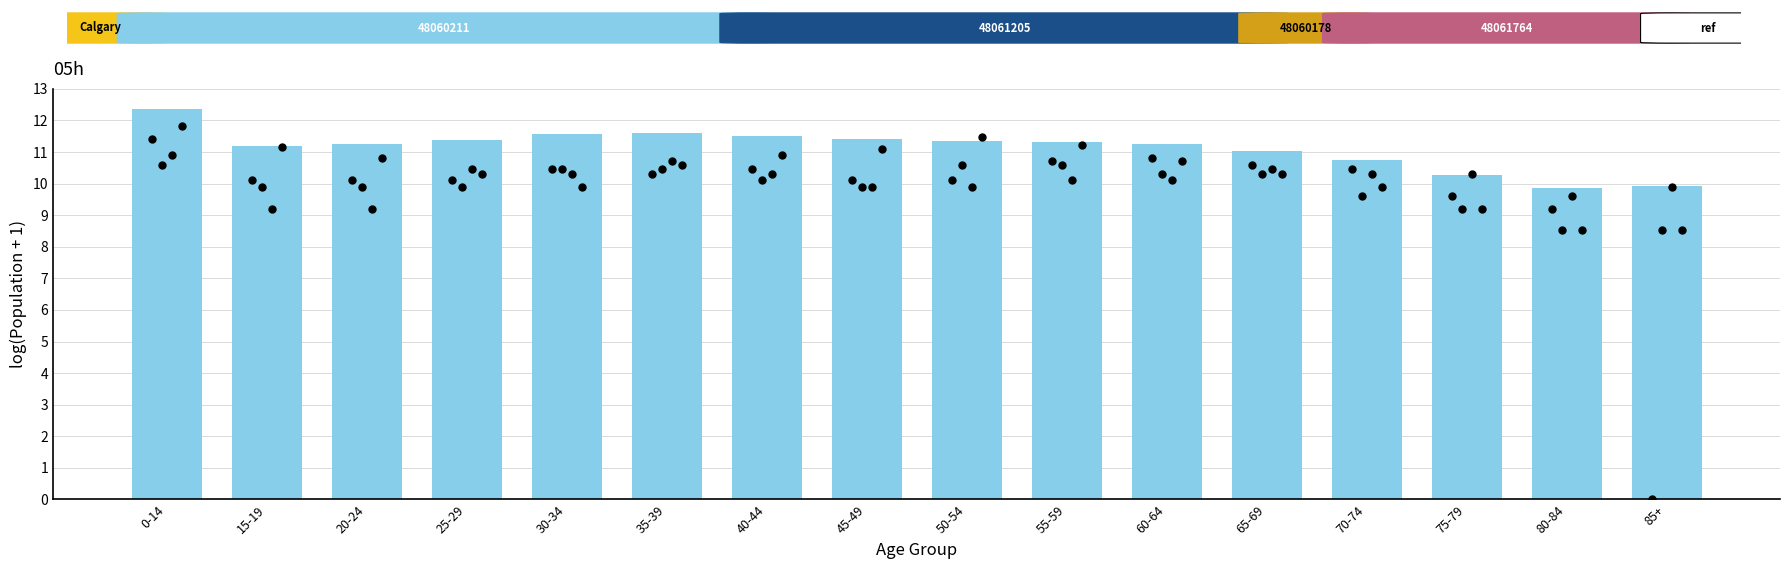

What is the total value across all series at 50-54?

53.4